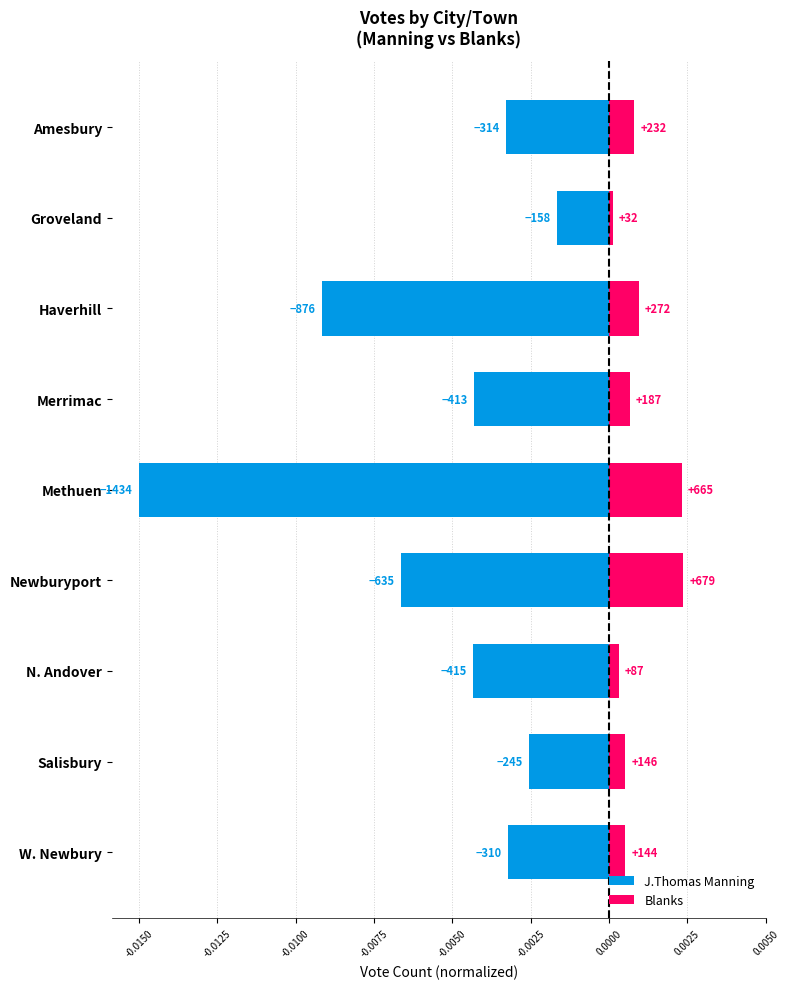

What are all the series names shown in the legend?

J.Thomas Manning, Blanks